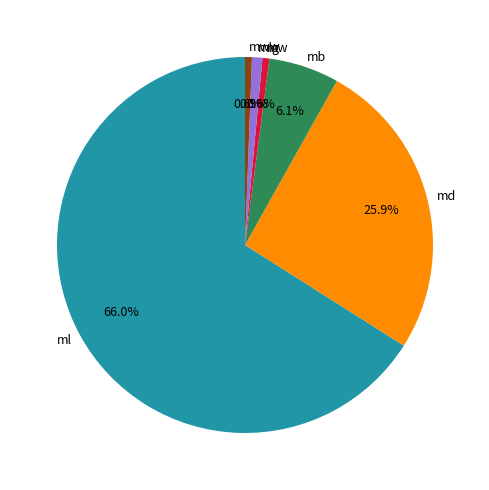

What is the largest slice in the pie chart?

ml